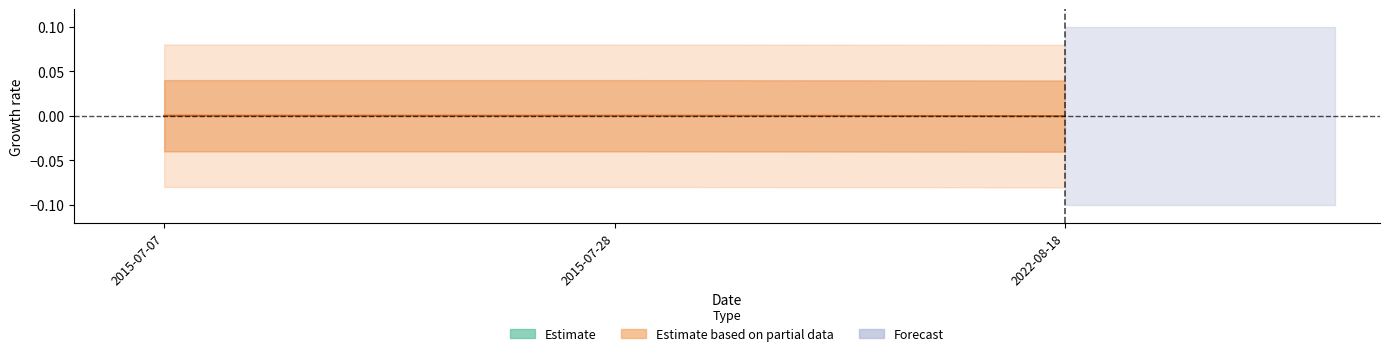

Rank the categories by value from highest to lowest.

2015-07-07, 2015-07-28, 2022-08-18